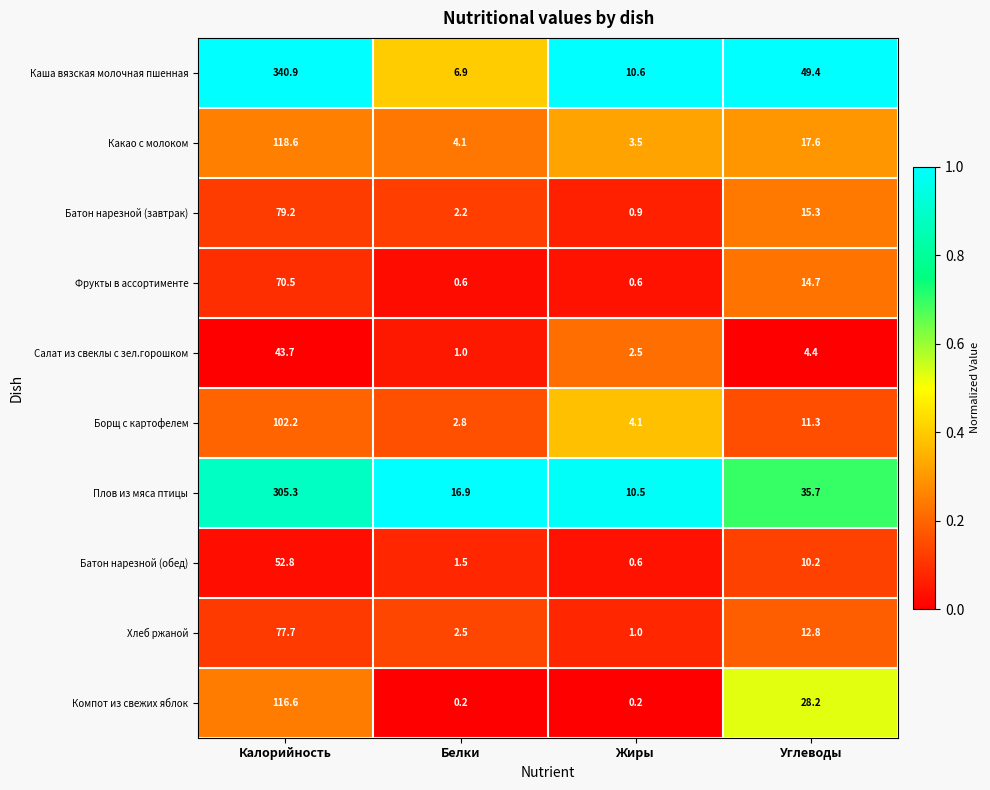

Read the Каша вязская молочная пшенная value at Жиры.

10.6